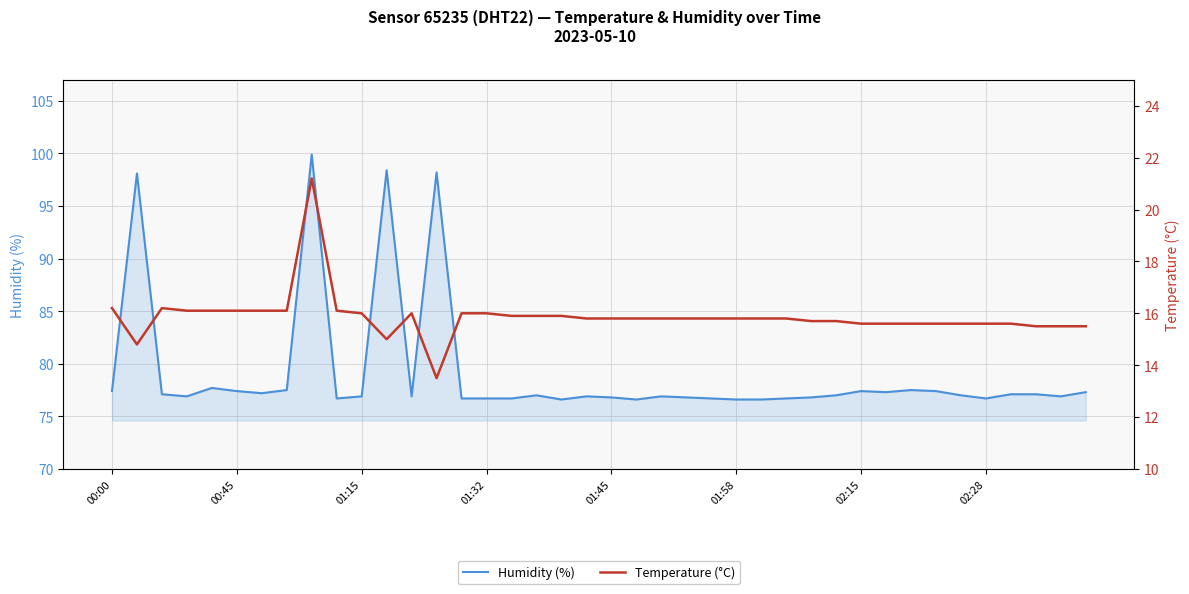

True or false: Humidity (%) has a value of 129.9 at 01:32.

False